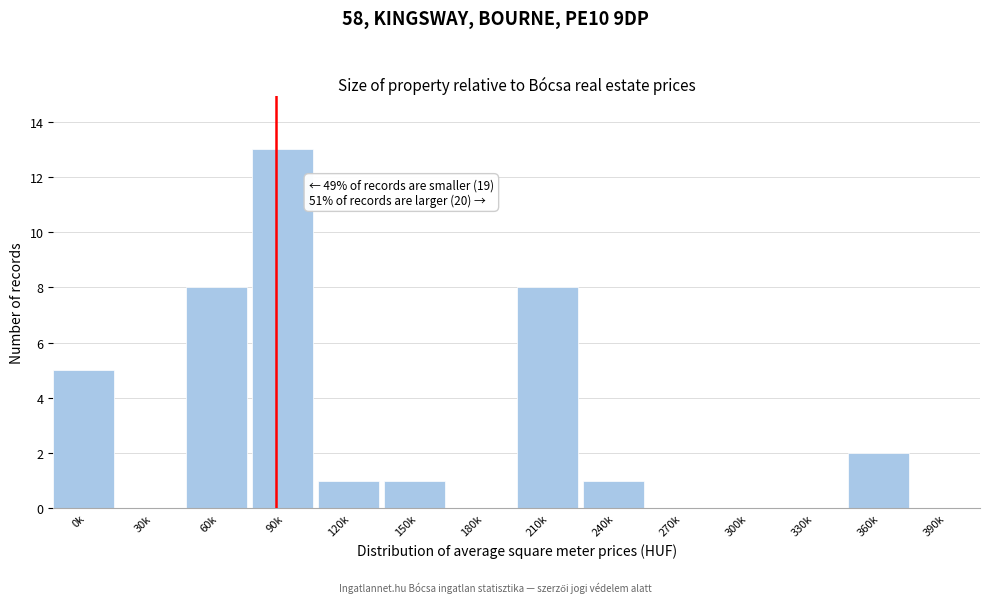

Reading left to right, transcribe all the data shown in this chart.

0k=5	30k=0	60k=8	90k=13	120k=1	150k=1	180k=0	210k=8	240k=1	270k=0	300k=0	330k=0	360k=2	390k=0